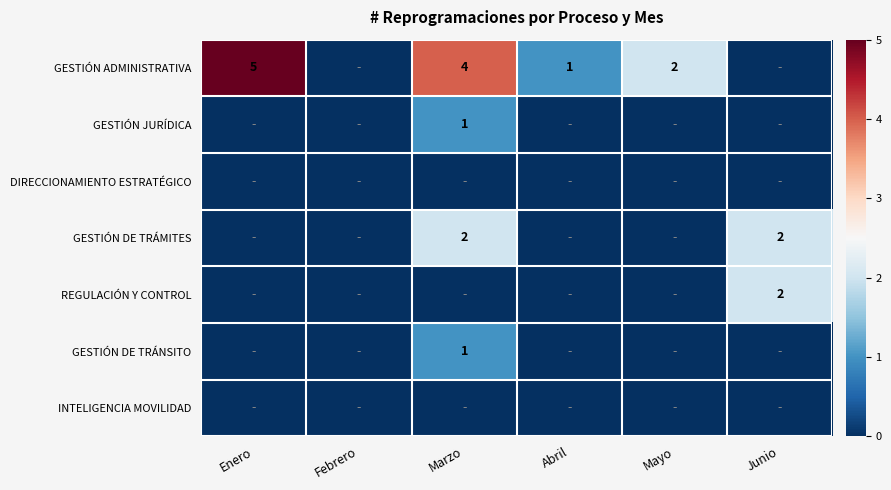

The REGULACIÓN Y CONTROL series shows 1 at Junio. True or false?

False